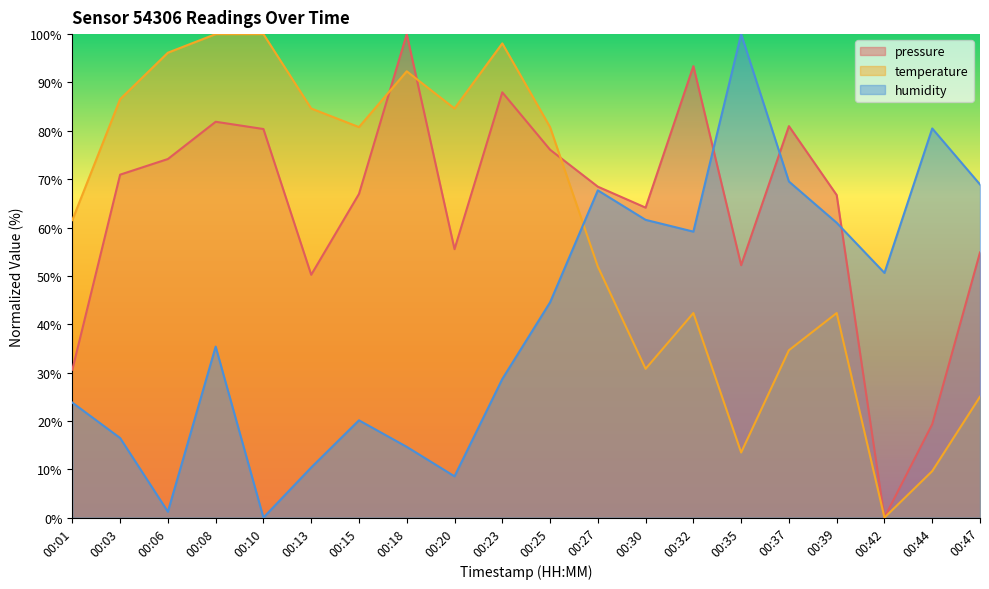

The value of humidity at 00:27 is 41.4. True or false?

False